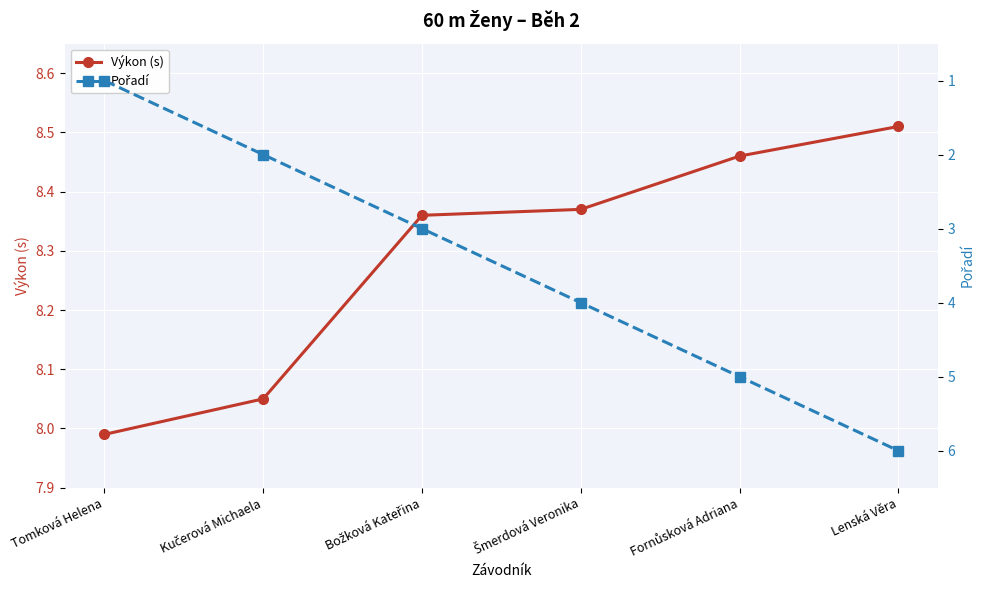

What is the minimum value for Výkon (s)?

8.0